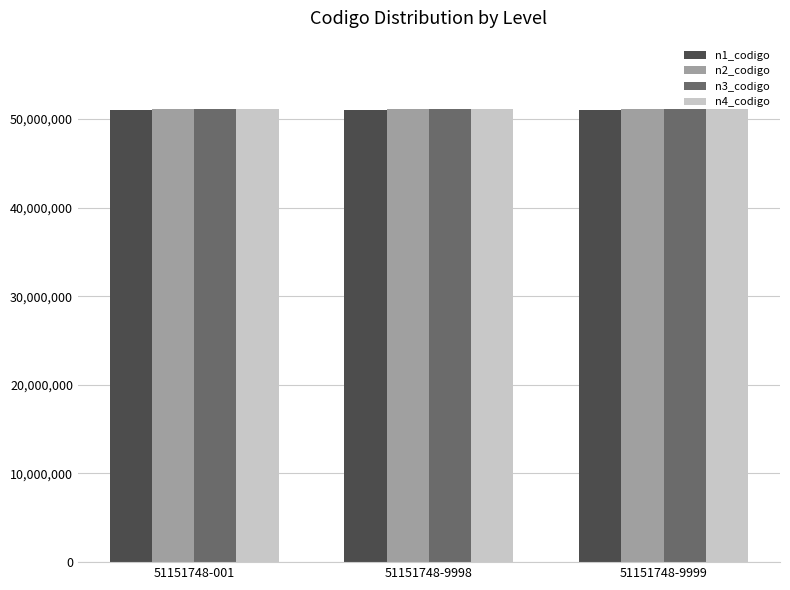

How many bars are there in each group?

4